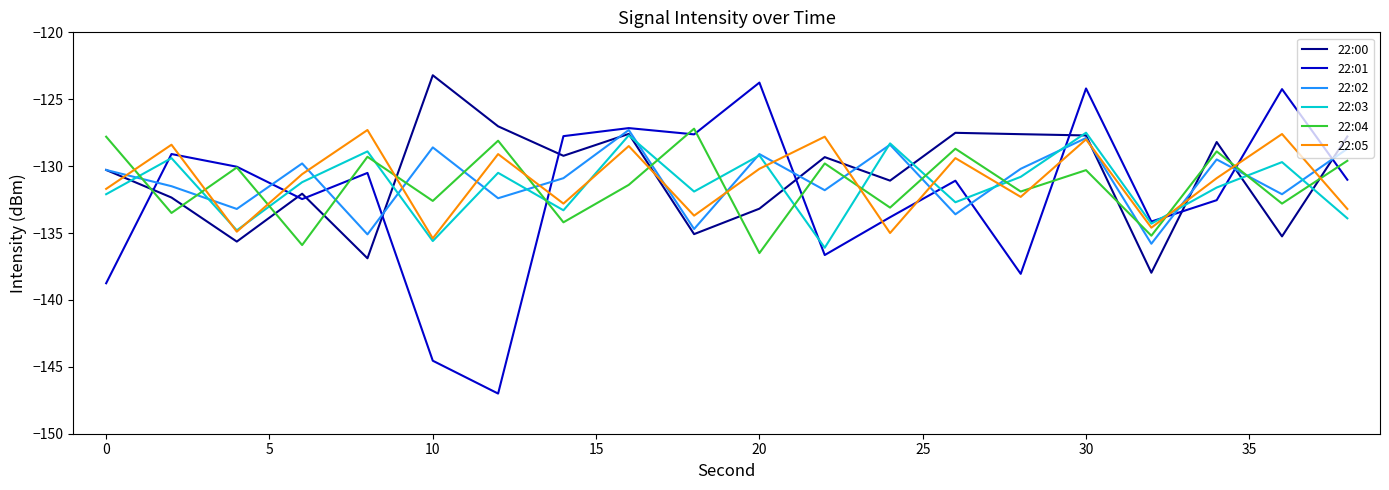

Which series has the widest spread of values?

22:01